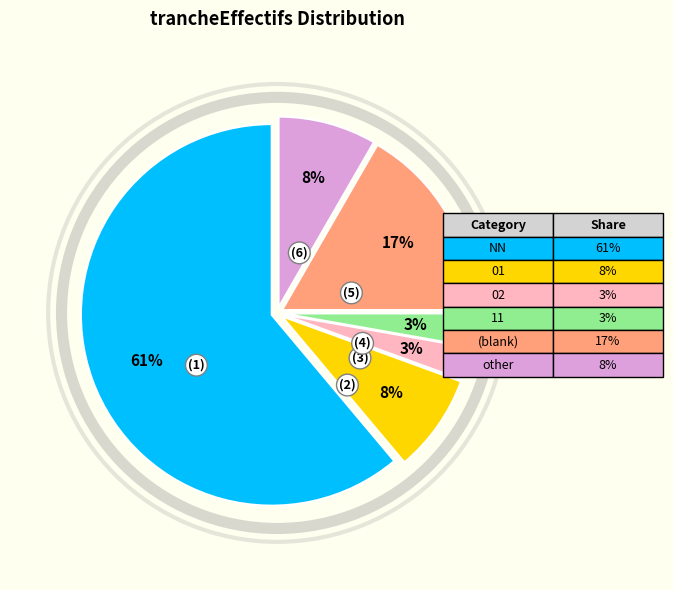

Does any single category account for the majority?

Yes